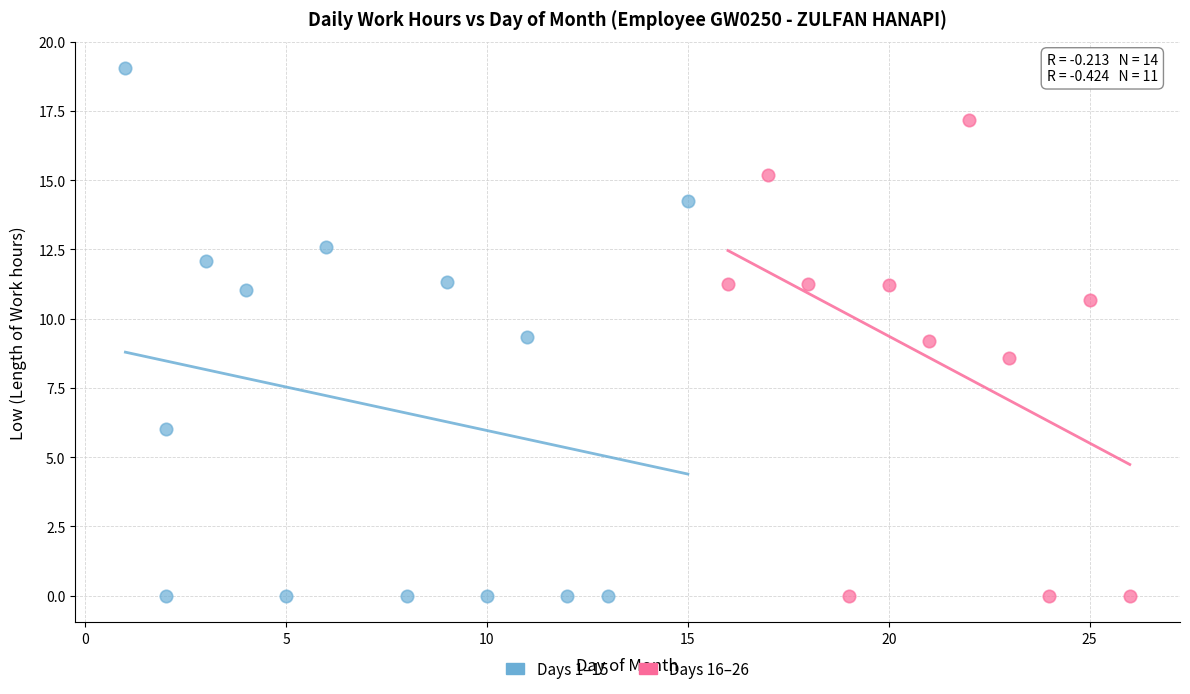

Which series contains the highest Y value?

Days 1–15